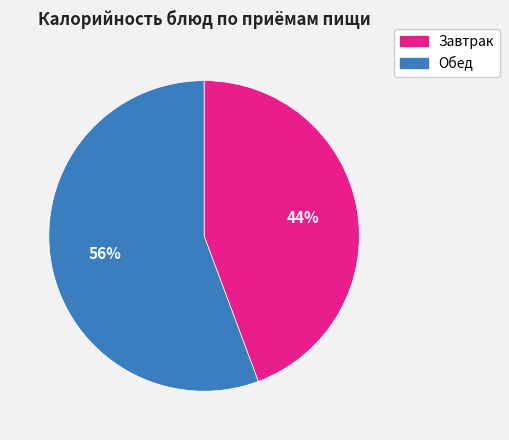

Is there a majority slice in this chart?

Yes